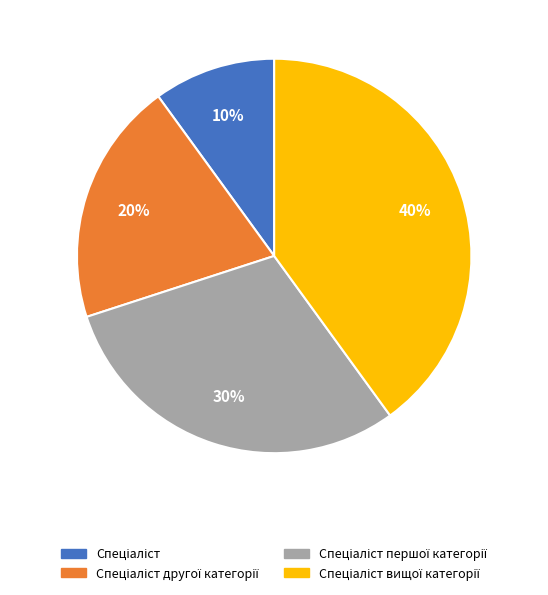

To the nearest percent, what is the average slice percentage?

25%